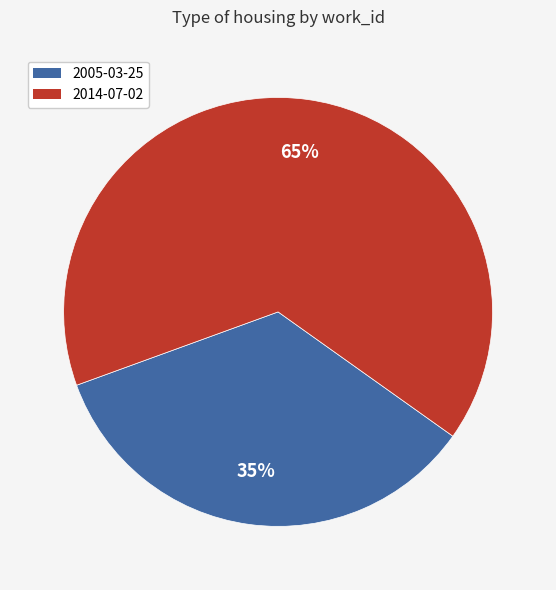

To the nearest percent, what is the combined percentage of 2014-07-02 and 2005-03-25?

100%